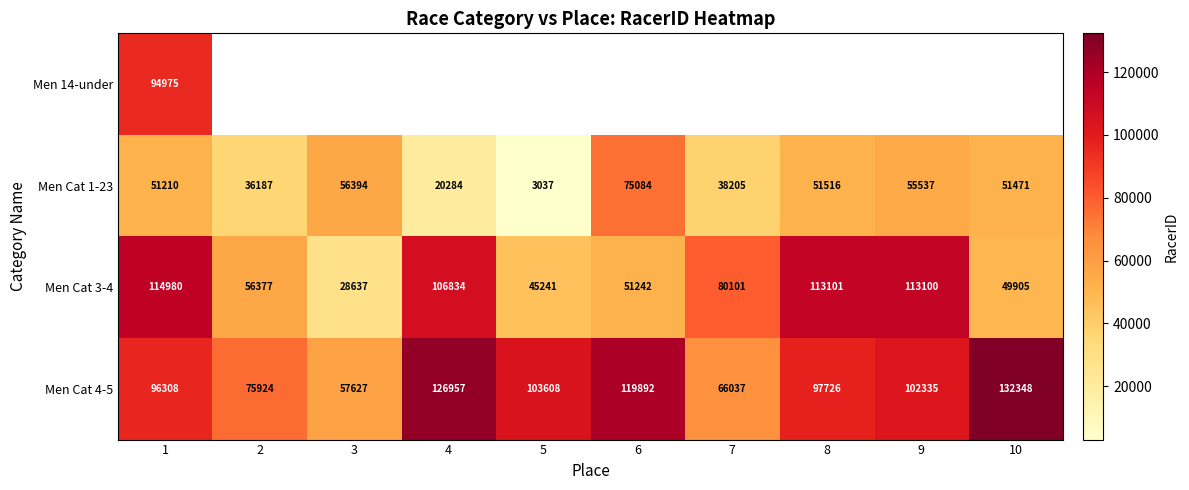

What is the sum of the Men Cat 1-23 values at 9 and 4?

75821